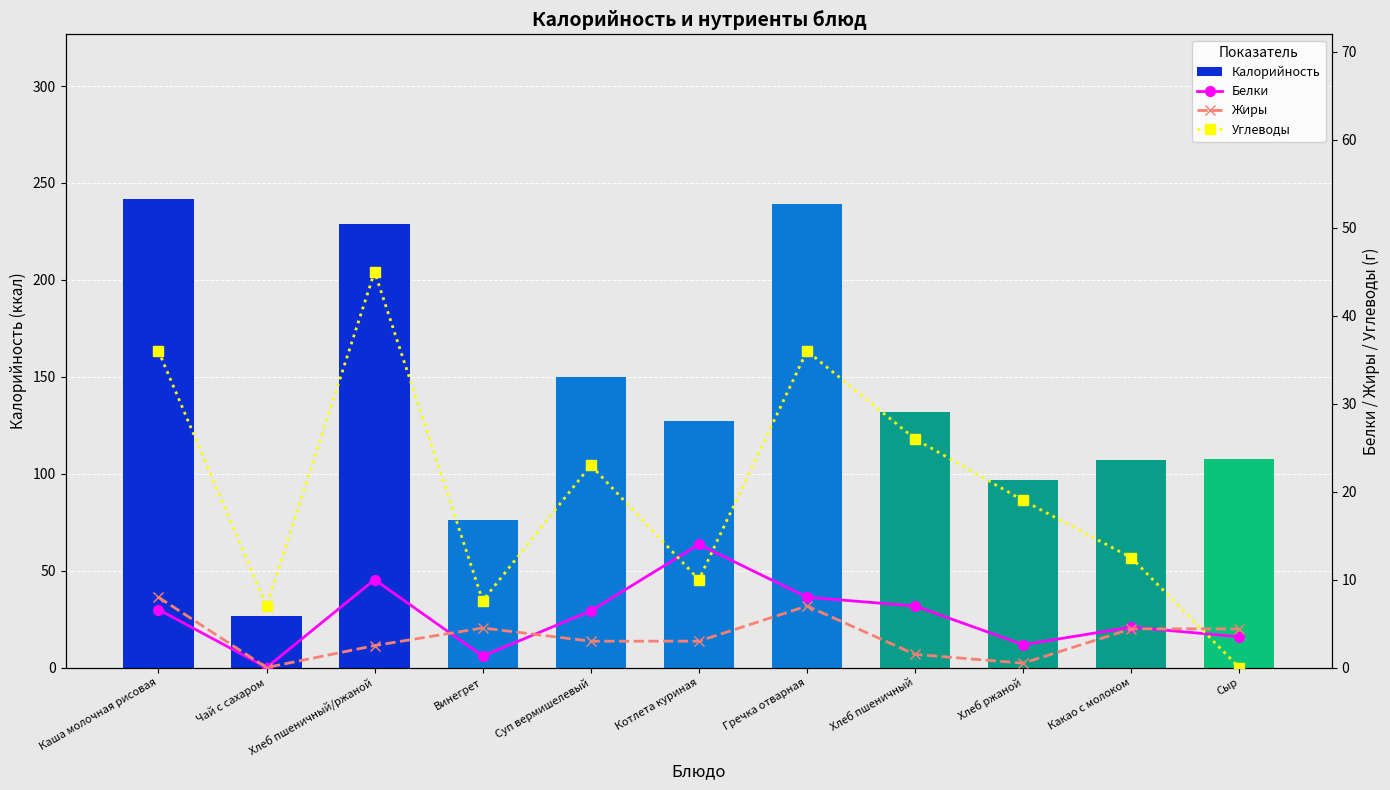

List the labels in order of Калорийность value, smallest first.

Чай с сахаром, Винегрет, Хлеб ржаной, Какао с молоком, Сыр, Котлета куриная, Хлеб пшеничный, Суп вермишелевый, Хлеб пшеничный/ржаной, Гречка отварная, Каша молочная рисовая